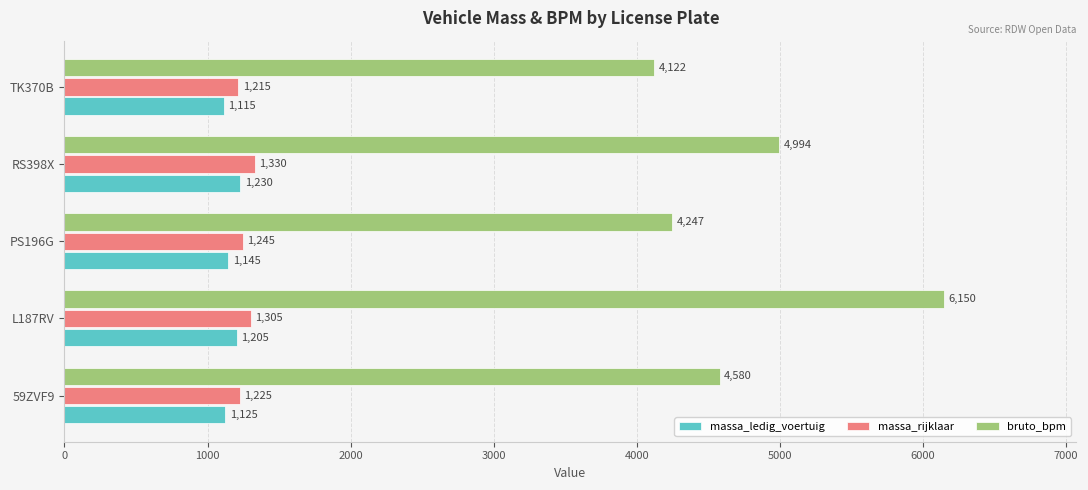

What is the sum of all bruto_bpm values?

24093